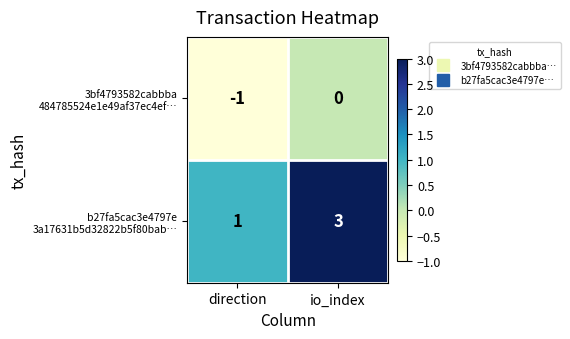

At which category does the chart reach its peak across all series?

io_index